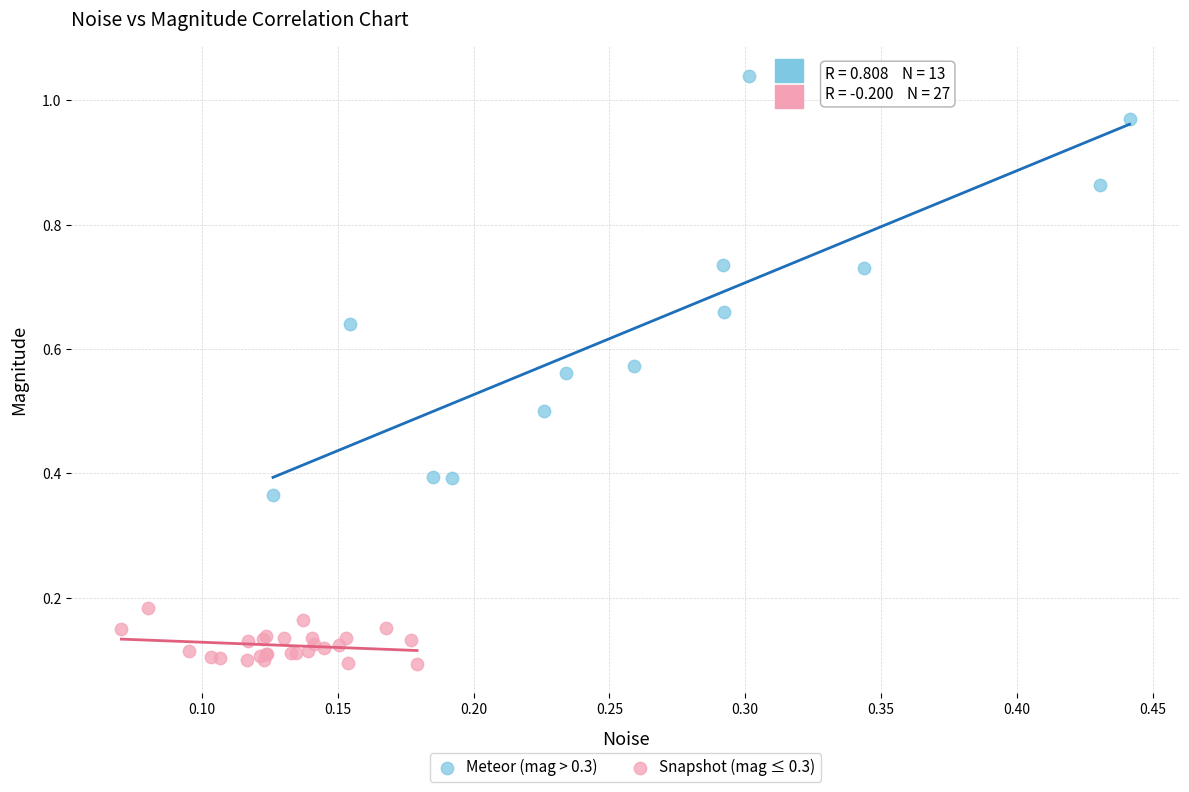

Which series has the widest spread of Y values?

Meteor (mag > 0.3)